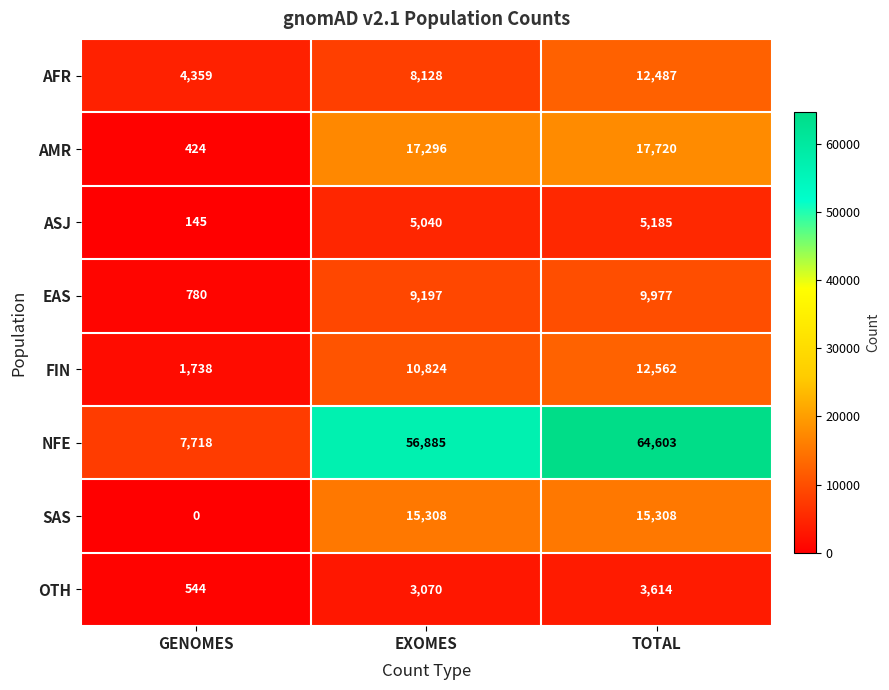

Between GENOMES and TOTAL, which series saw the biggest shift?

NFE